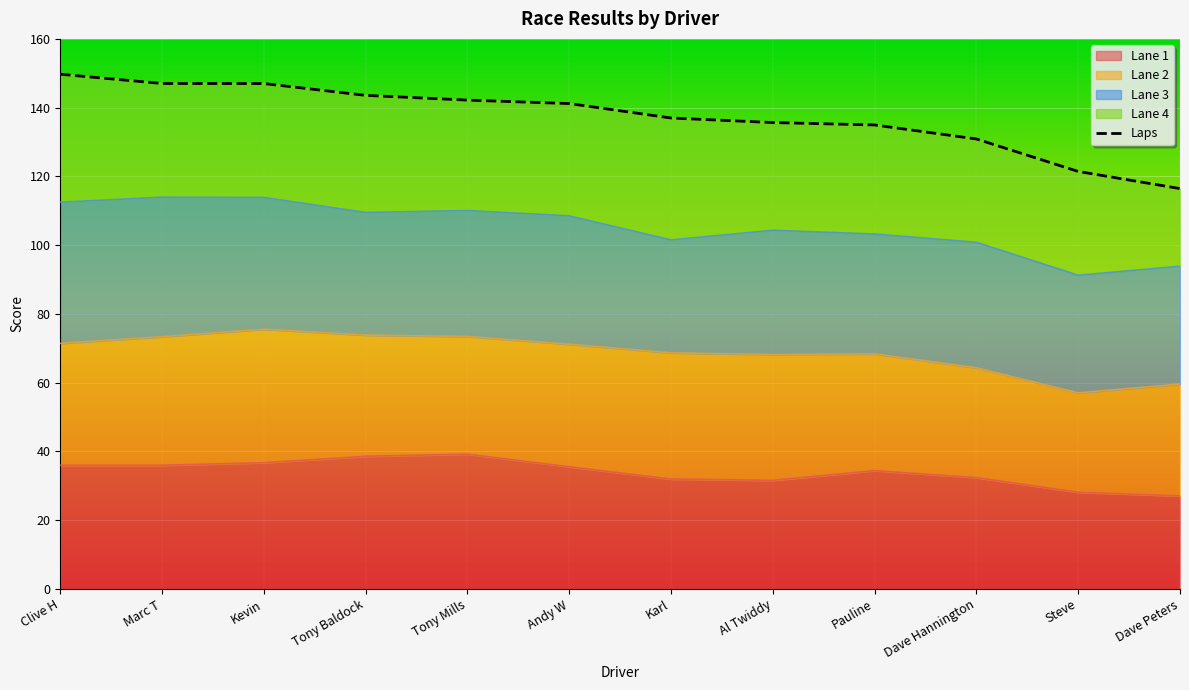

What is the label of the 10th point from the left?

Dave Hannington